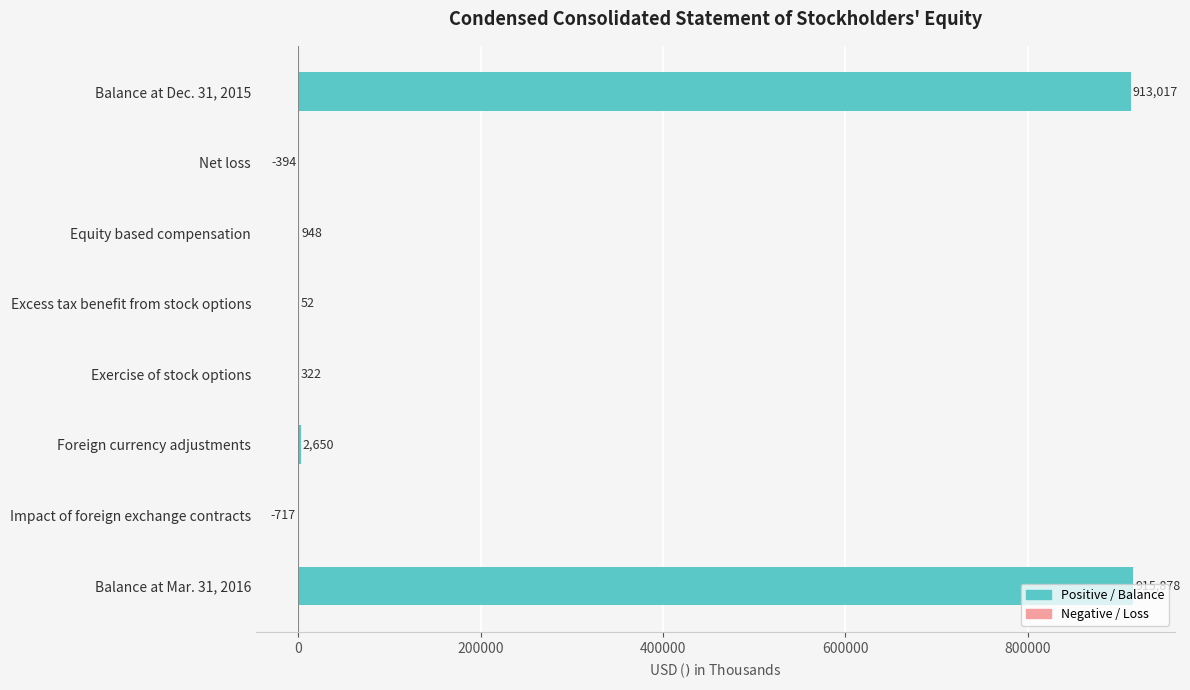

The value at Balance at Mar. 31, 2016 is 915878. True or false?

True